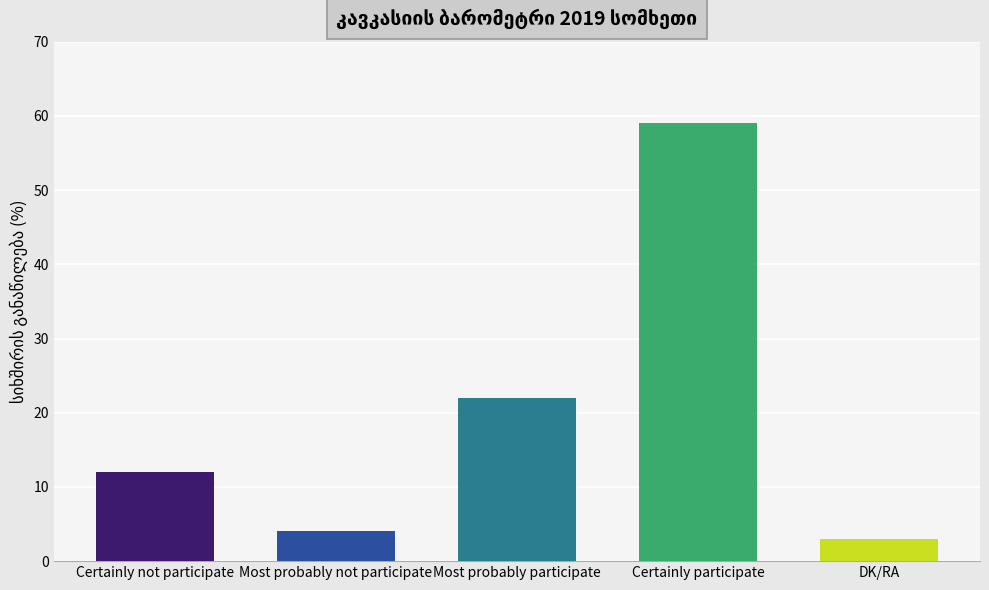

Which has a higher value, Most probably participate or Certainly participate?

Certainly participate